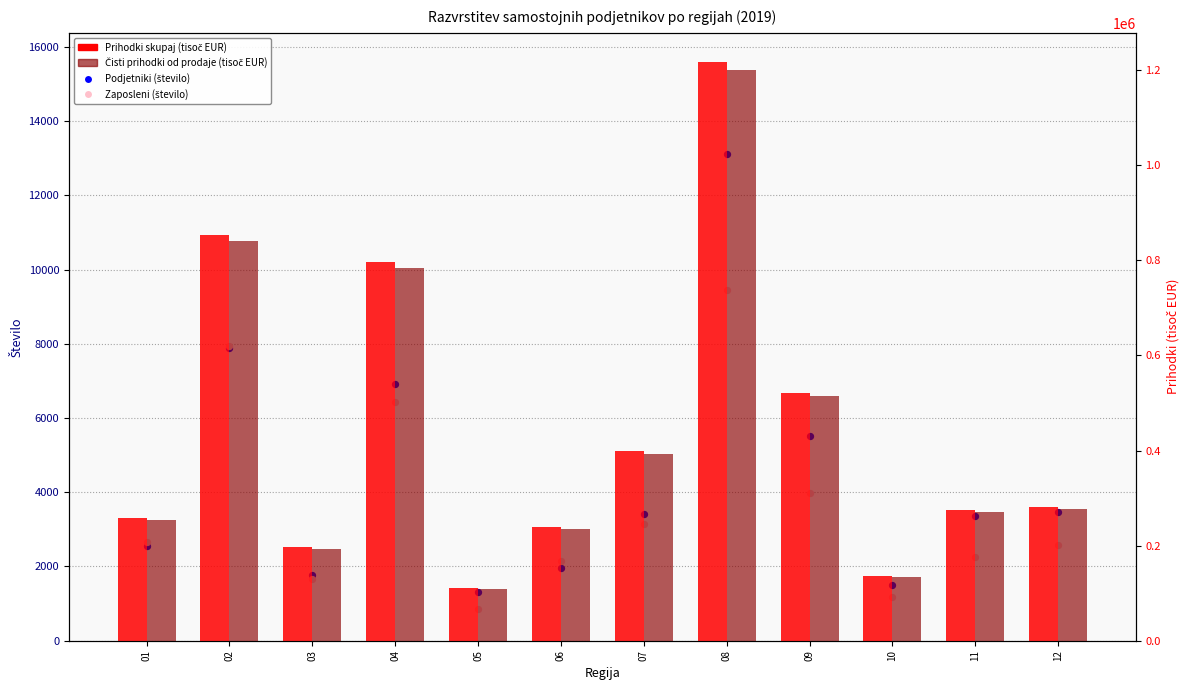

Which series reaches the minimum Y coordinate?

Zaposleni (število)